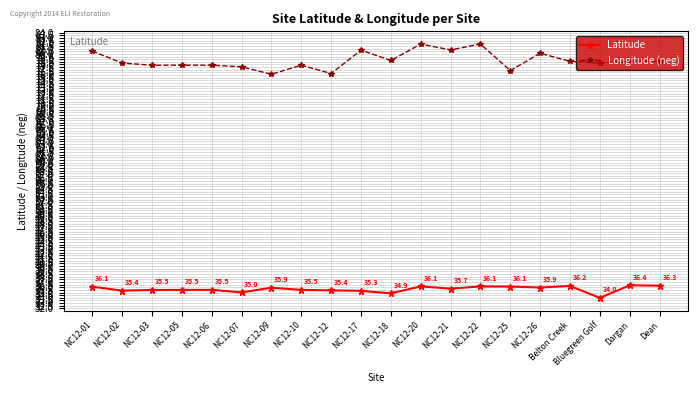

What is the value of the Longitude (neg) point at the 10th from the left?

80.7